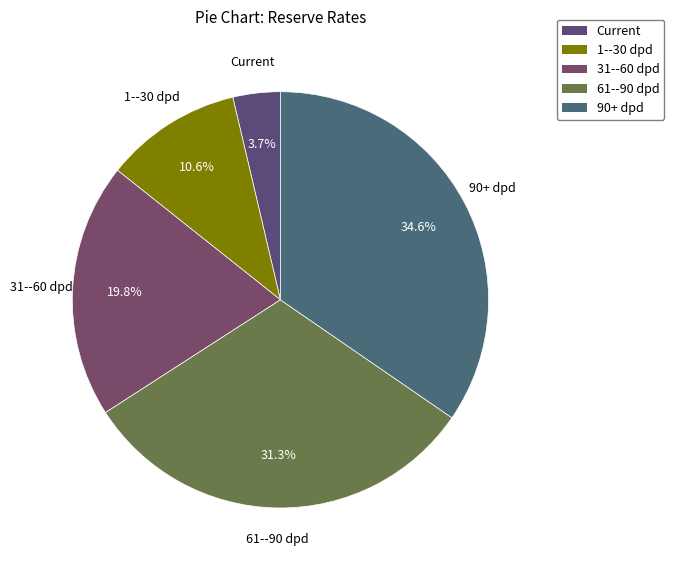

The 61--90 dpd slice represents 31% of the pie. True or false?

True